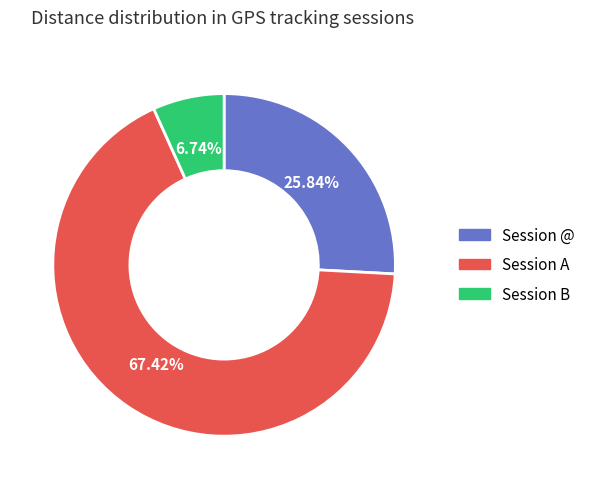

Does any single category account for the majority?

Yes